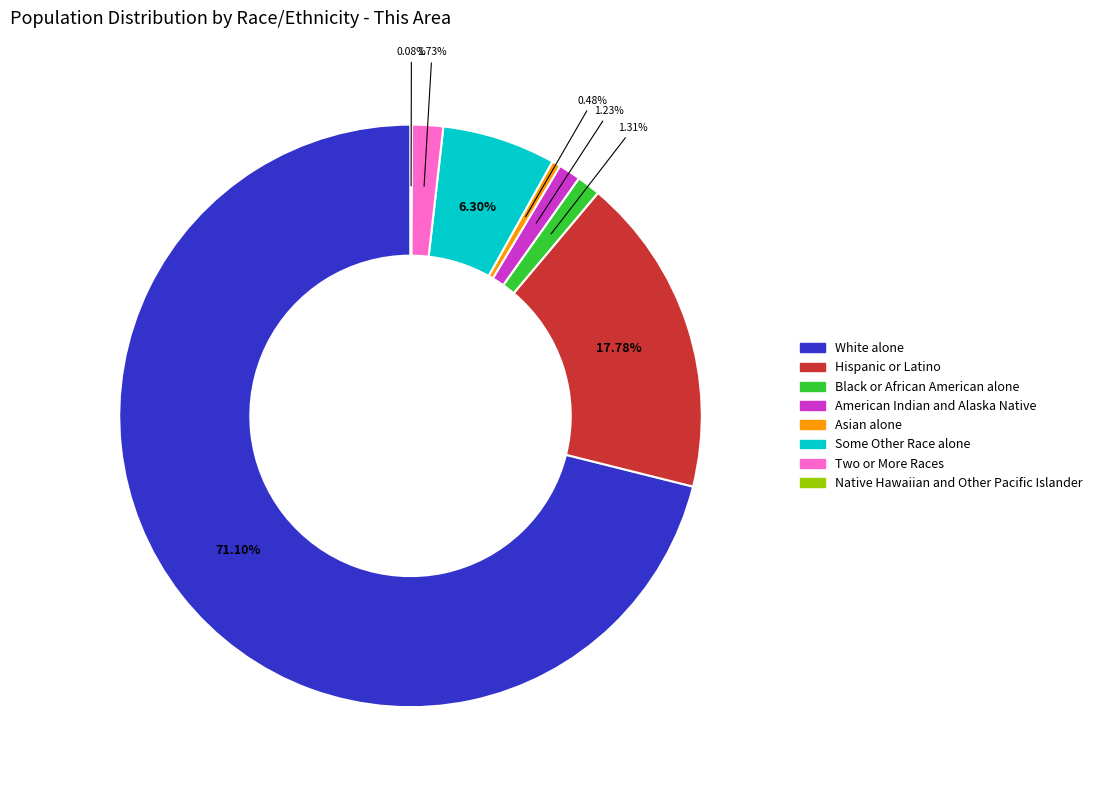

What is the ratio of the value at Black or African American alone to the value at Asian alone?

2.7